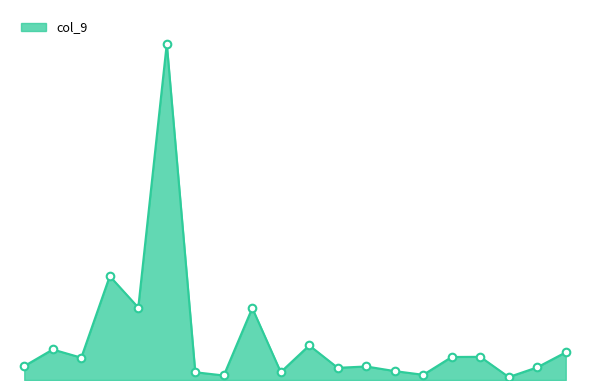

Does the chart have visible grid lines?

No